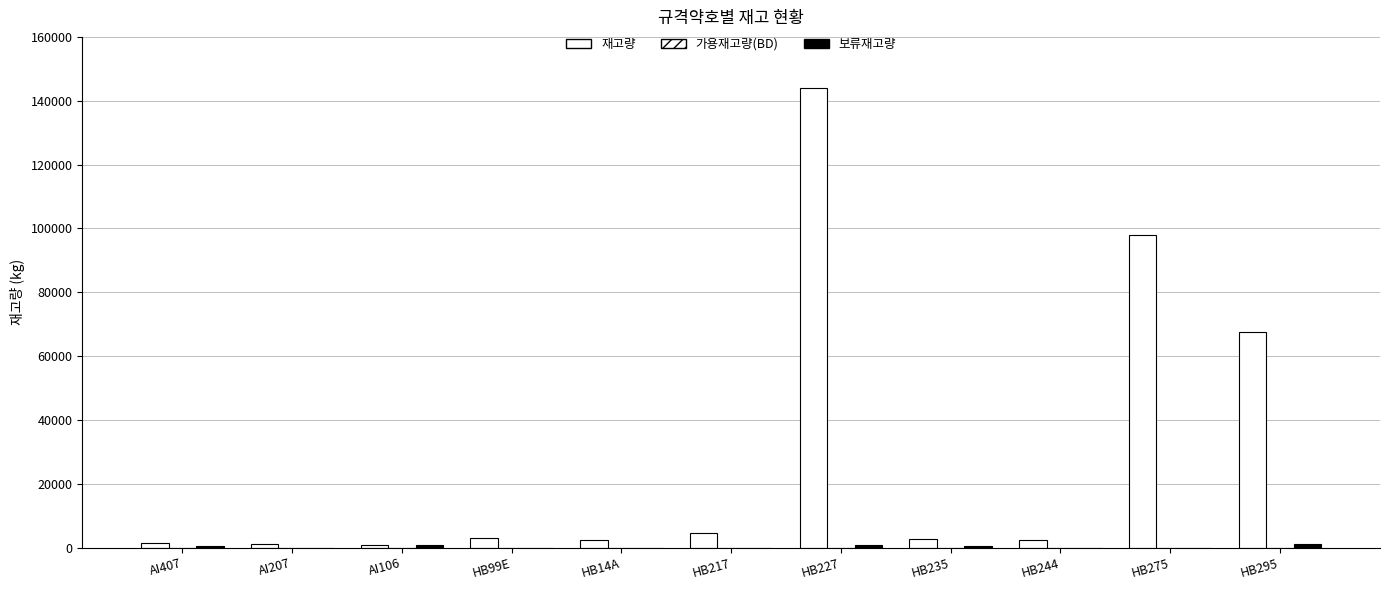

Between HB99E and HB275, which series saw the biggest shift?

재고량